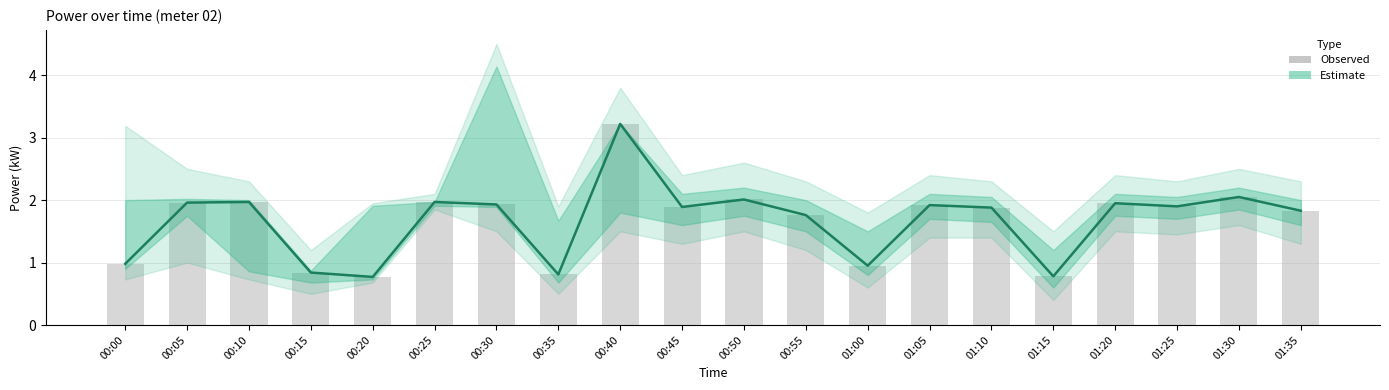

What is the greatest value displayed?

3.2